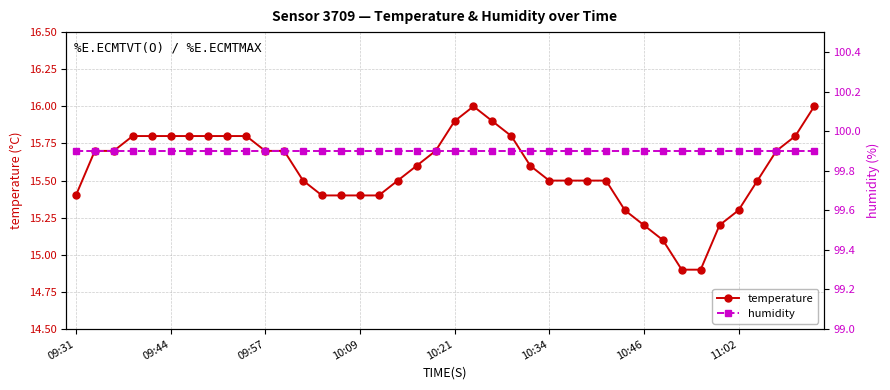

Where does the temperature series first go above 15?

09:31